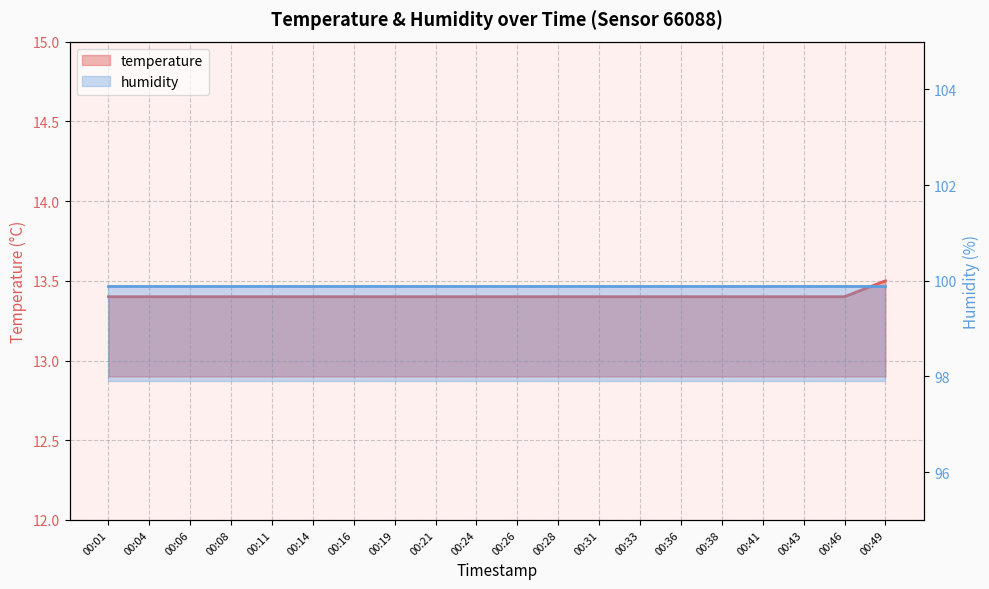

List the labels in order of value, smallest first.

00:01, 00:04, 00:06, 00:08, 00:11, 00:14, 00:16, 00:19, 00:21, 00:24, 00:26, 00:28, 00:31, 00:33, 00:36, 00:38, 00:41, 00:43, 00:46, 00:49